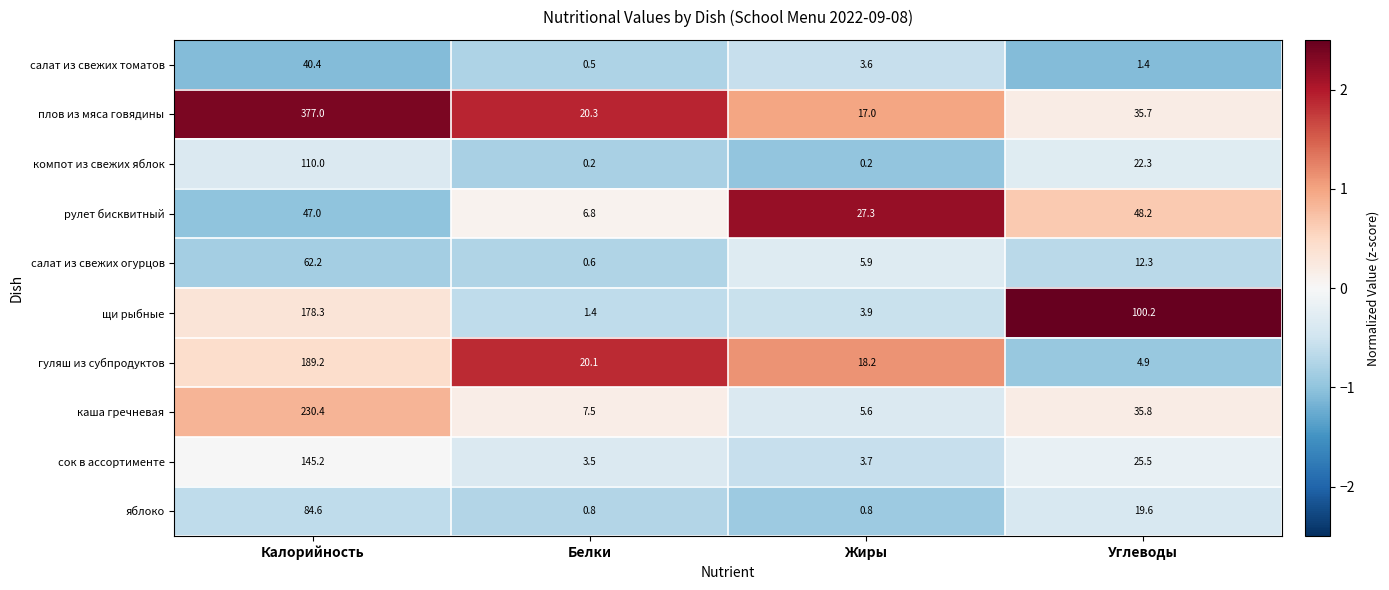

True or false: плов из мяса говядины has a value of 9.0 at Жиры.

False